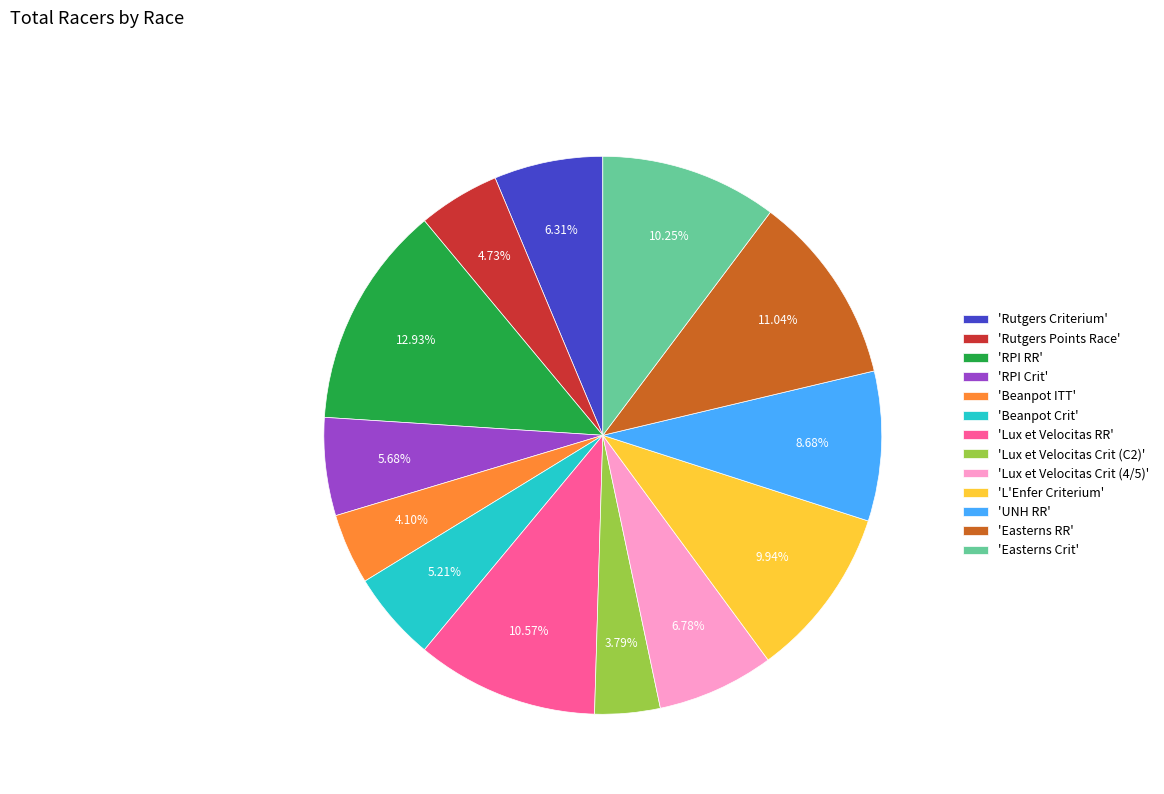

Does 'L'Enfer Criterium' represent more than half of the total?

No